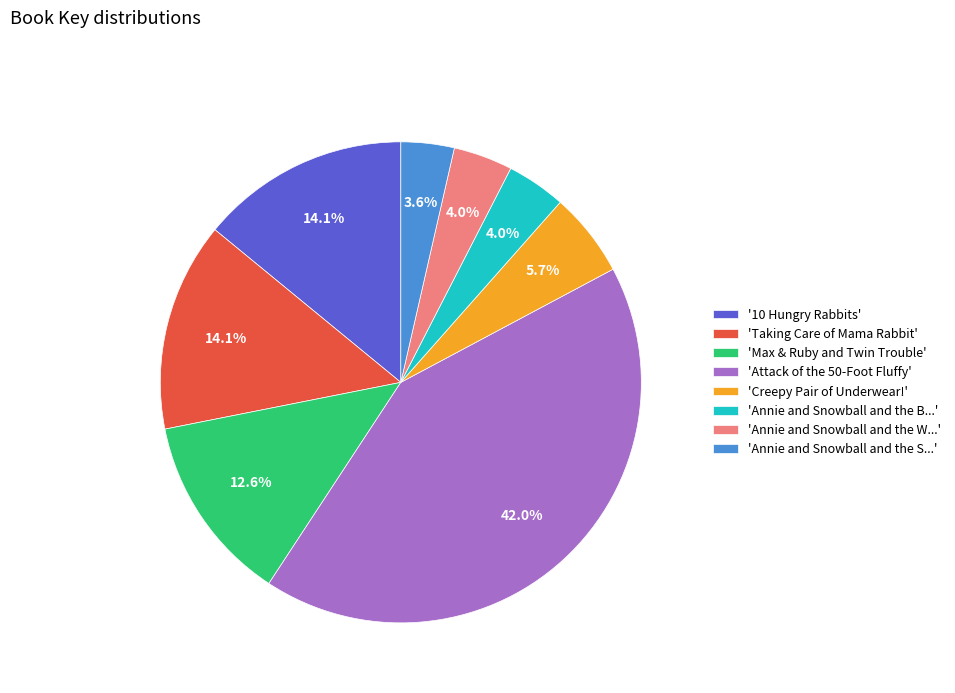

Approximately how many times larger is the value at '10 Hungry Rabbits' compared to 'Taking Care of Mama Rabbit'?

1.0